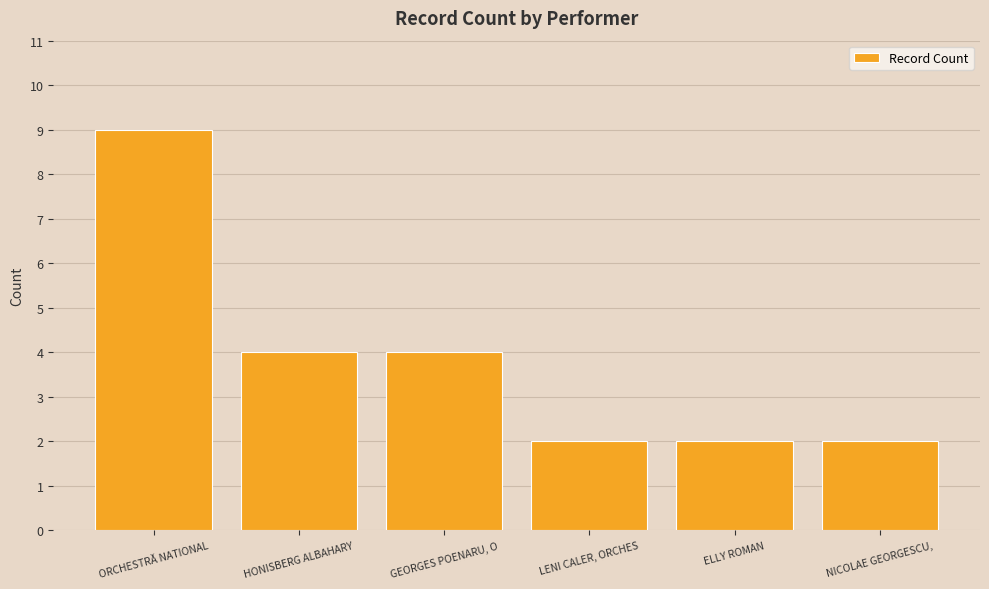

What is the average value?

4